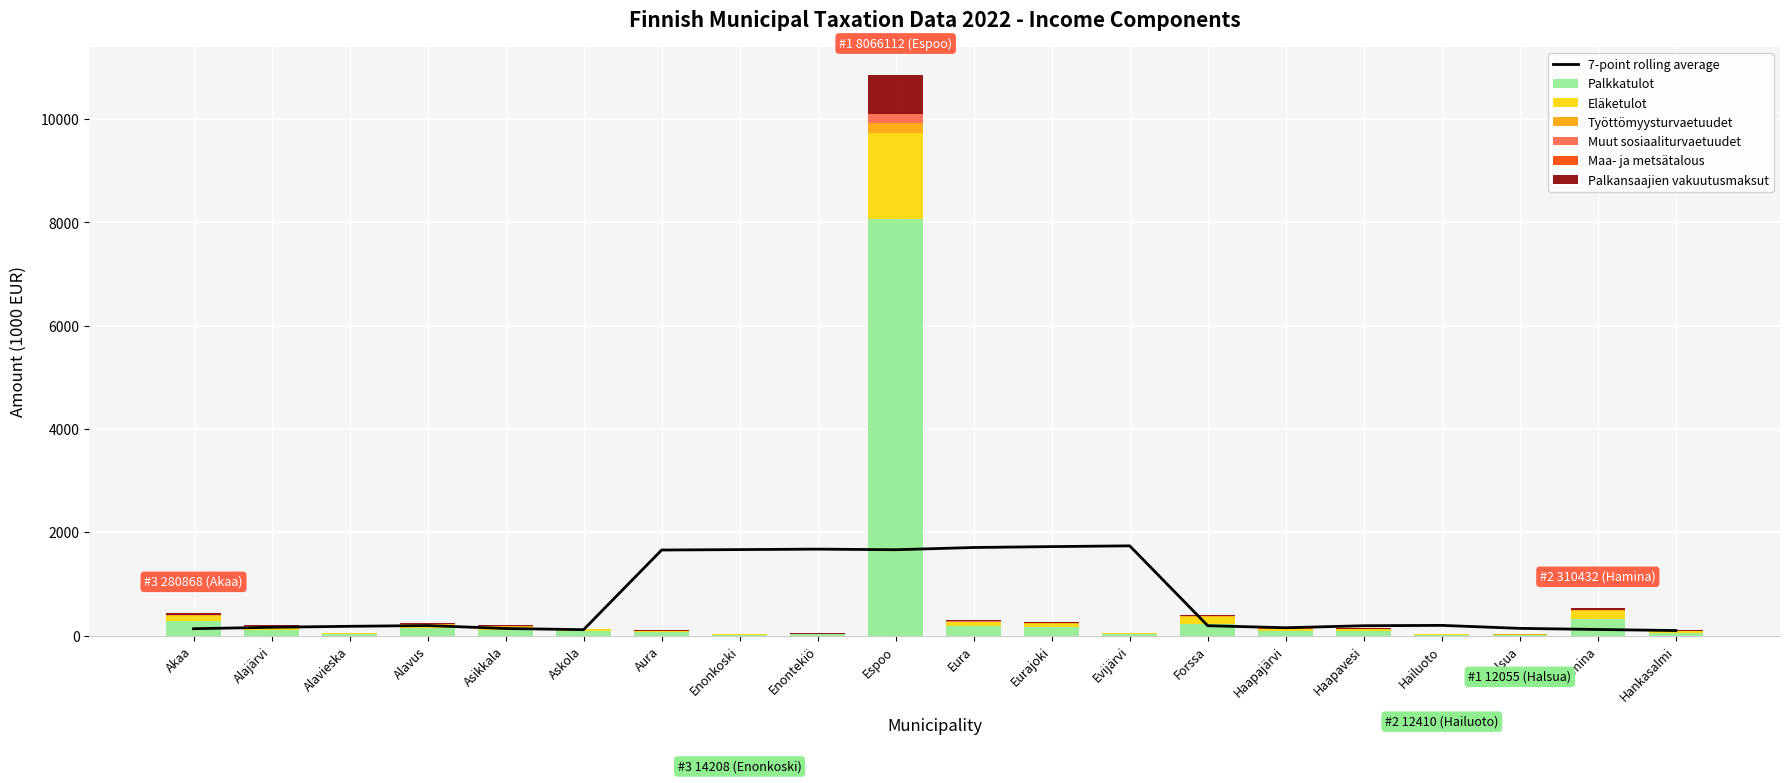

What is the value of the Maa- ja metsätalous bar at the 20th from the left?

1.7